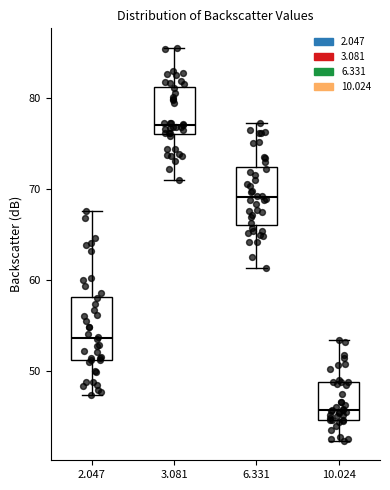

Where does the lower whisker of the box at x = 2.047 end on the y-axis? The values are not printed on the chart, so give them approximately, as read against the axis.

47